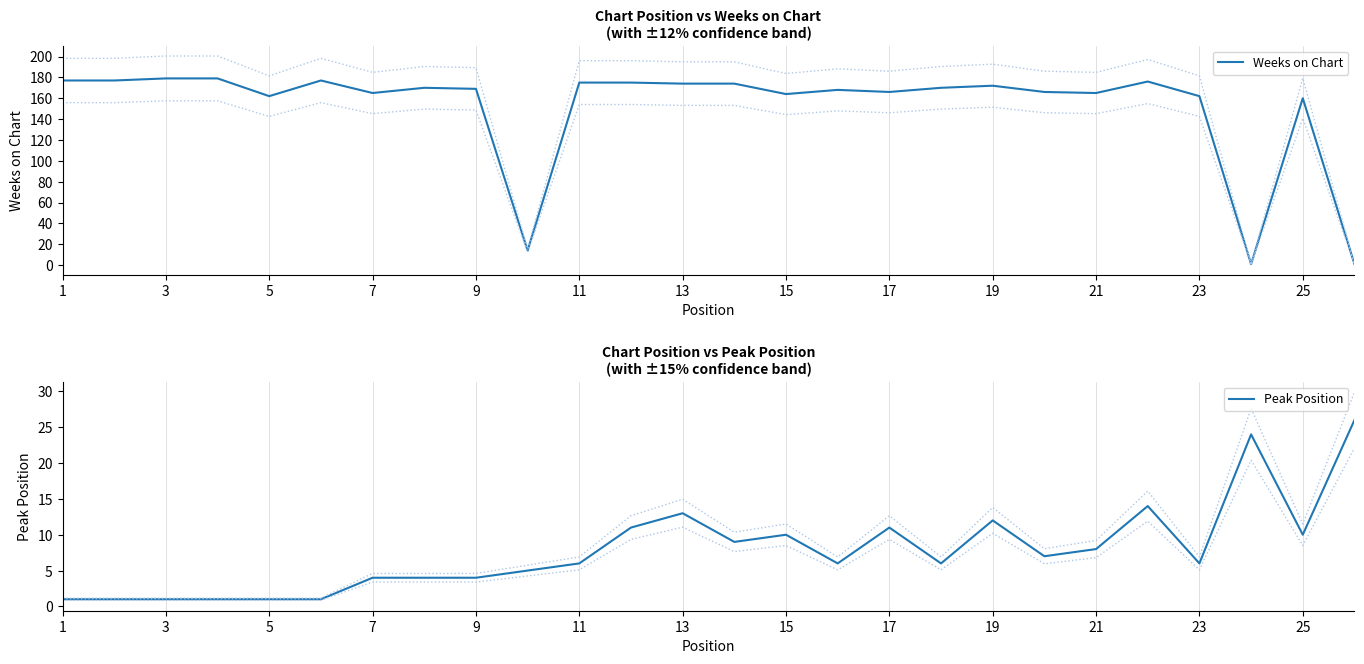

What is the maximum value shown in the chart?

179